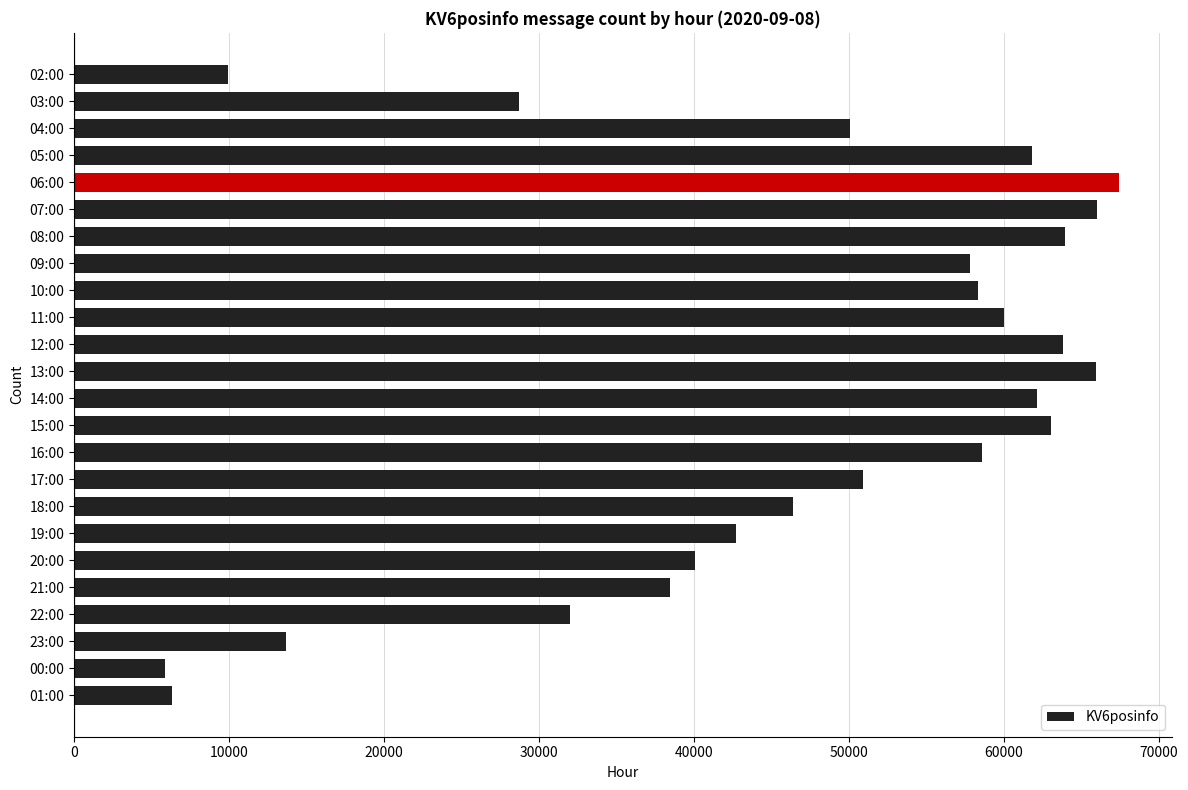

How many data points are less than 57818?

12